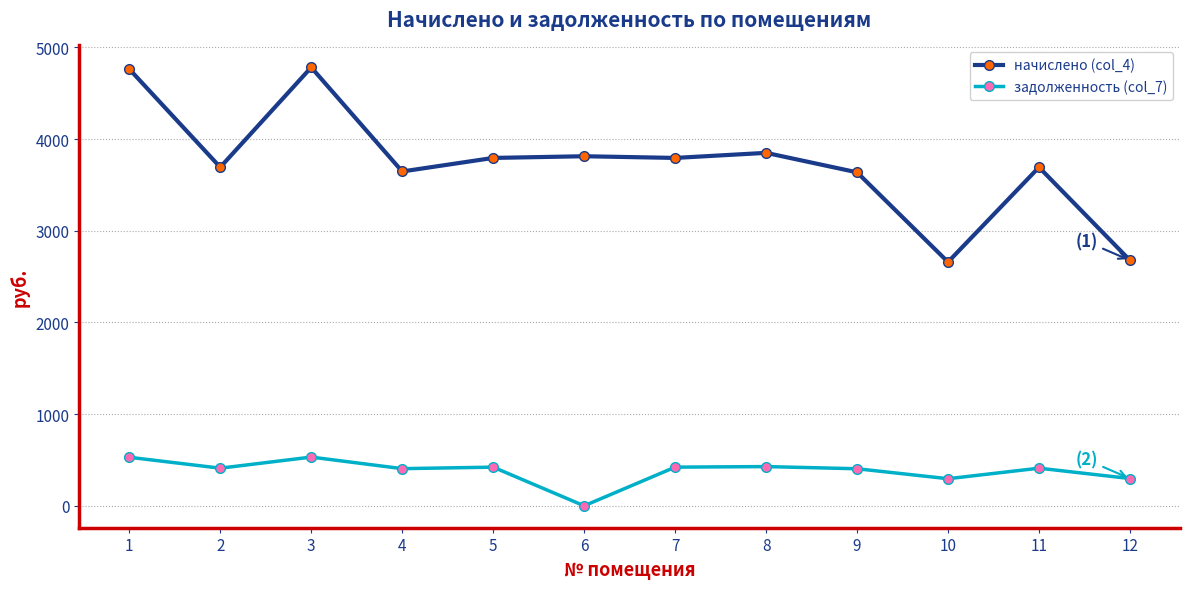

What is the difference between the second highest and minimum values in the начислено (col_4) series?

2105.4